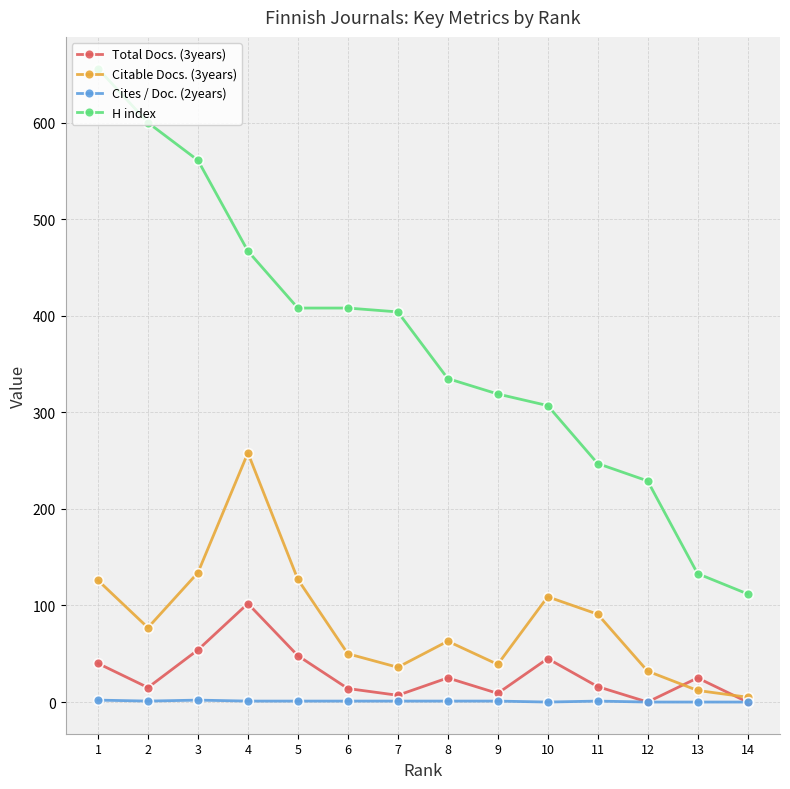

Which has a higher value, 7 or 12?

7